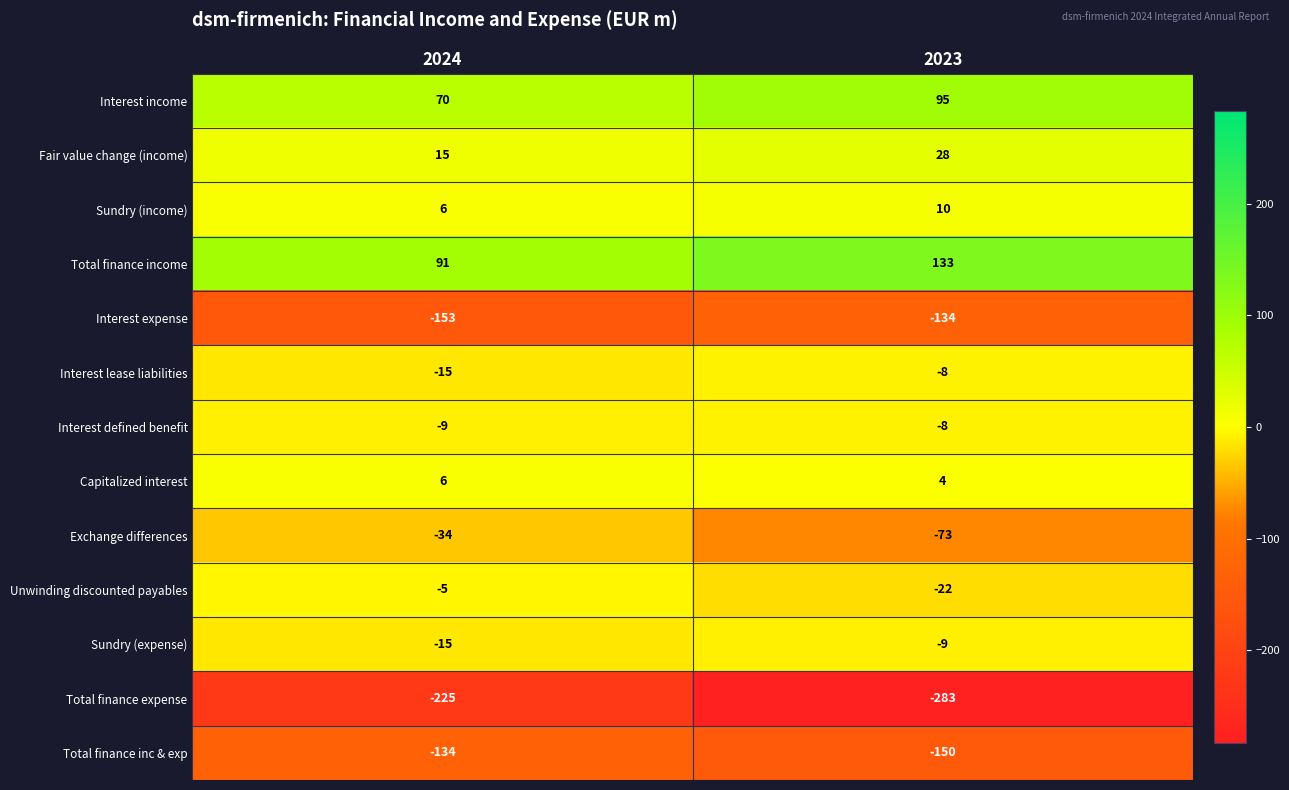

What is the maximum value shown in the chart?

133